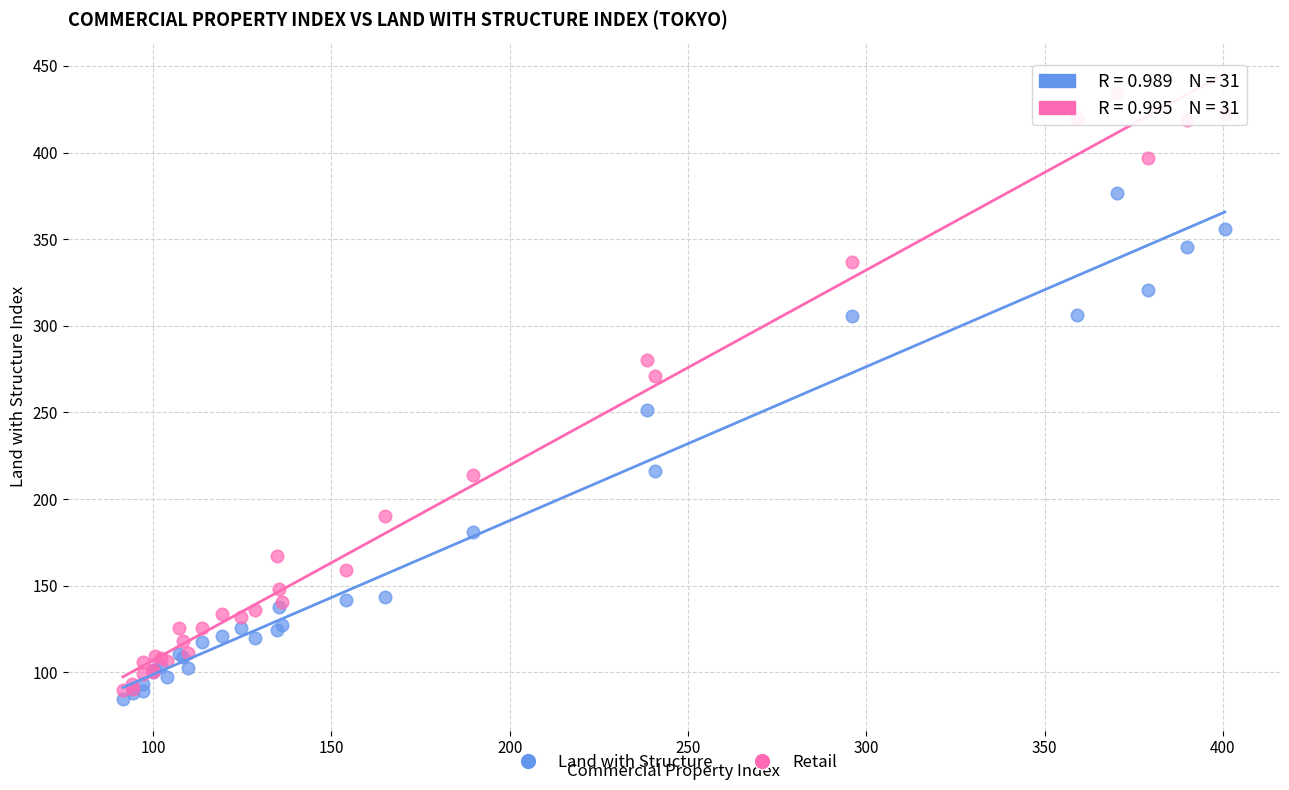

Across all series, what Y value is closest to 259?

251.4